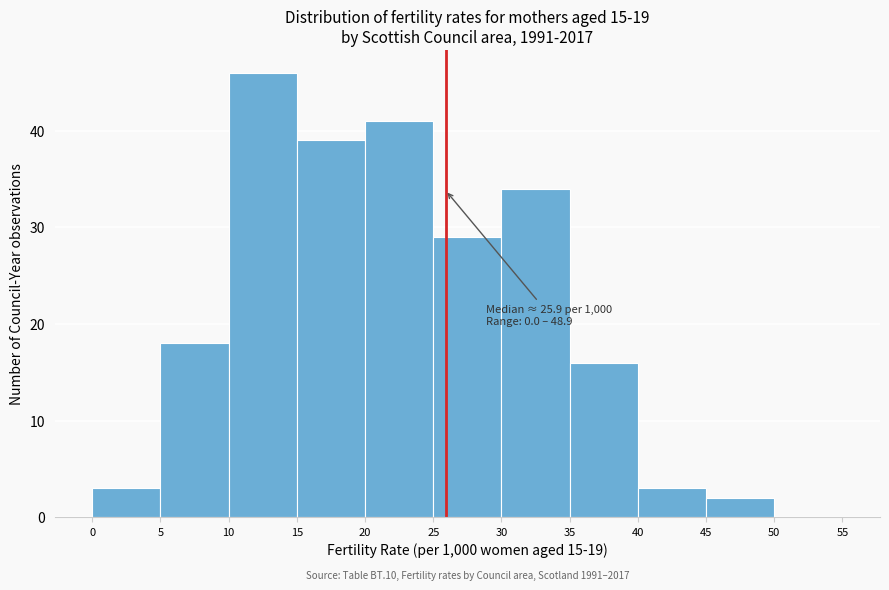

Which range on the x-axis has the tallest bar?

10 to 15